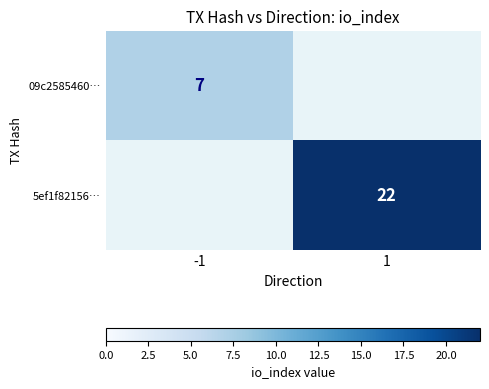

True or false: 5ef1f82156… has a value of 22 at 1.

True